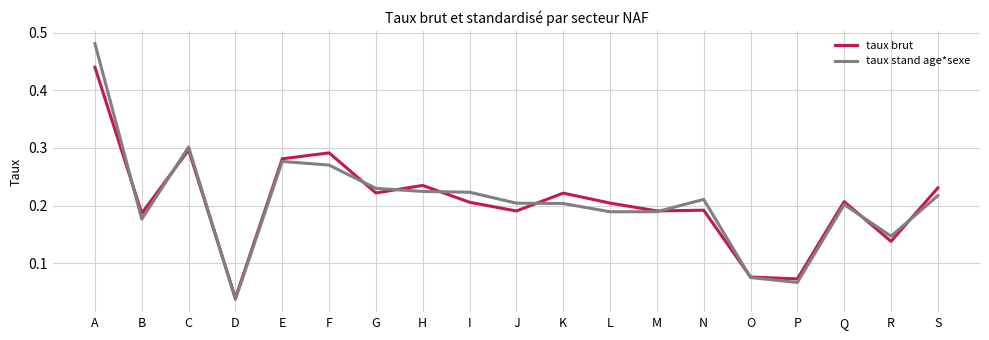

How many times do taux stand age*sexe and taux brut cross each other?

11